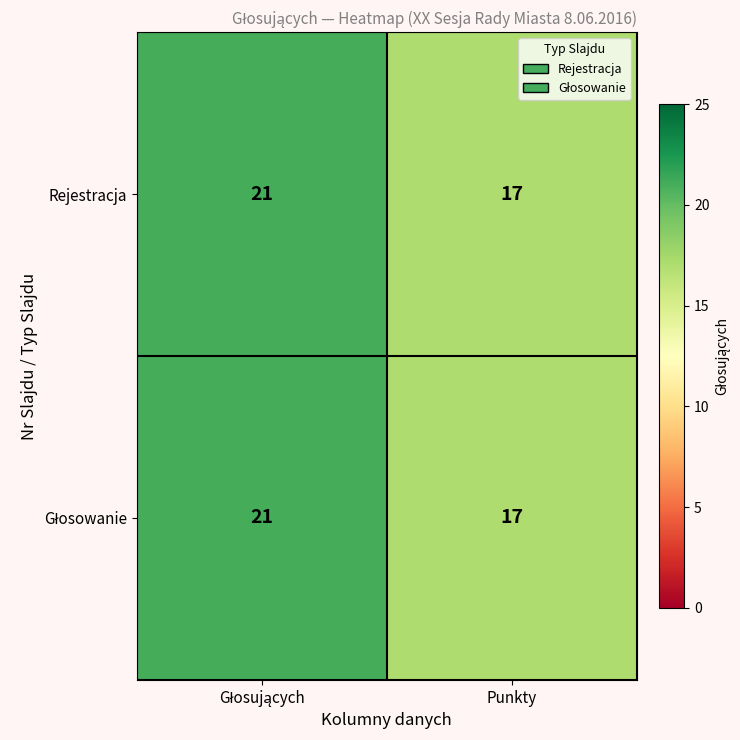

The Rejestracja series shows 17 at Punkty. True or false?

True